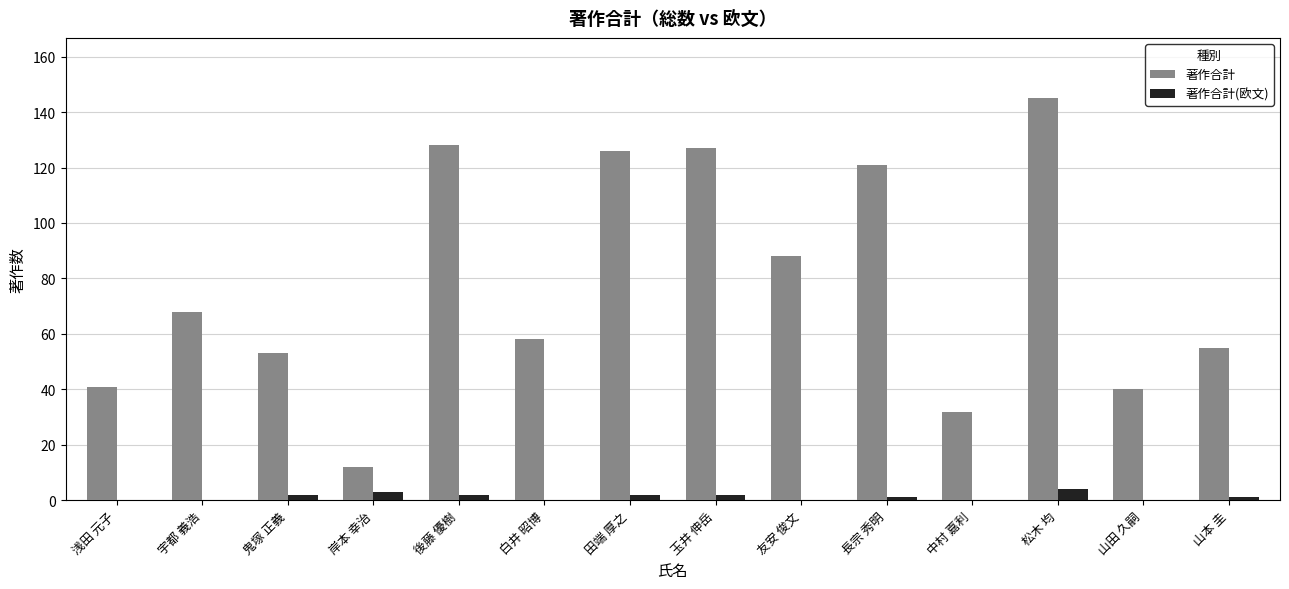

Is the value of 著作合計 at 白井 昭博 greater than the value of 著作合計(欧文) at 山田 久嗣?

Yes